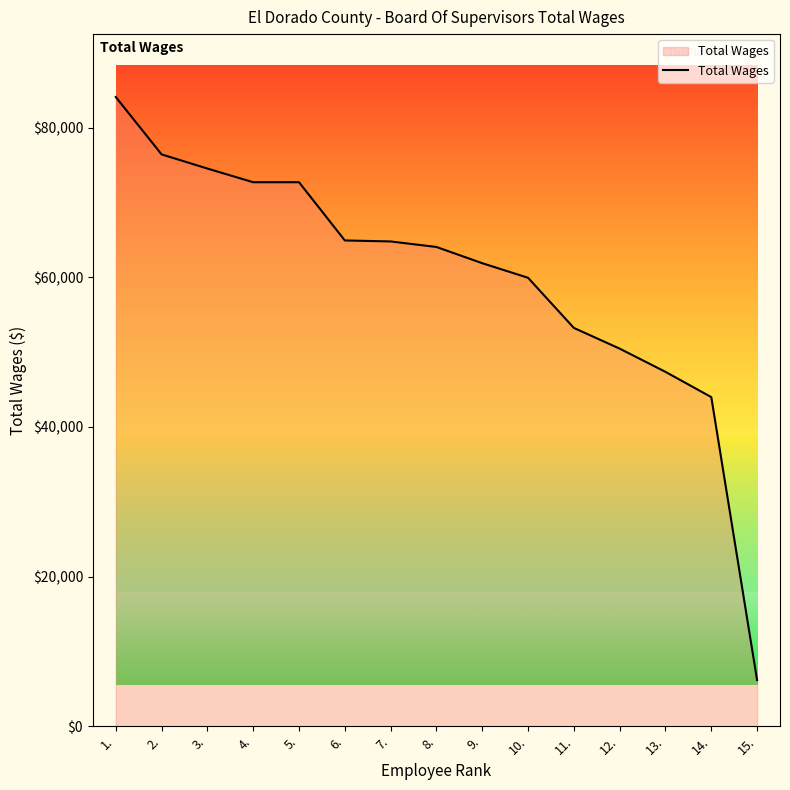

How many lines are shown in the chart?

1